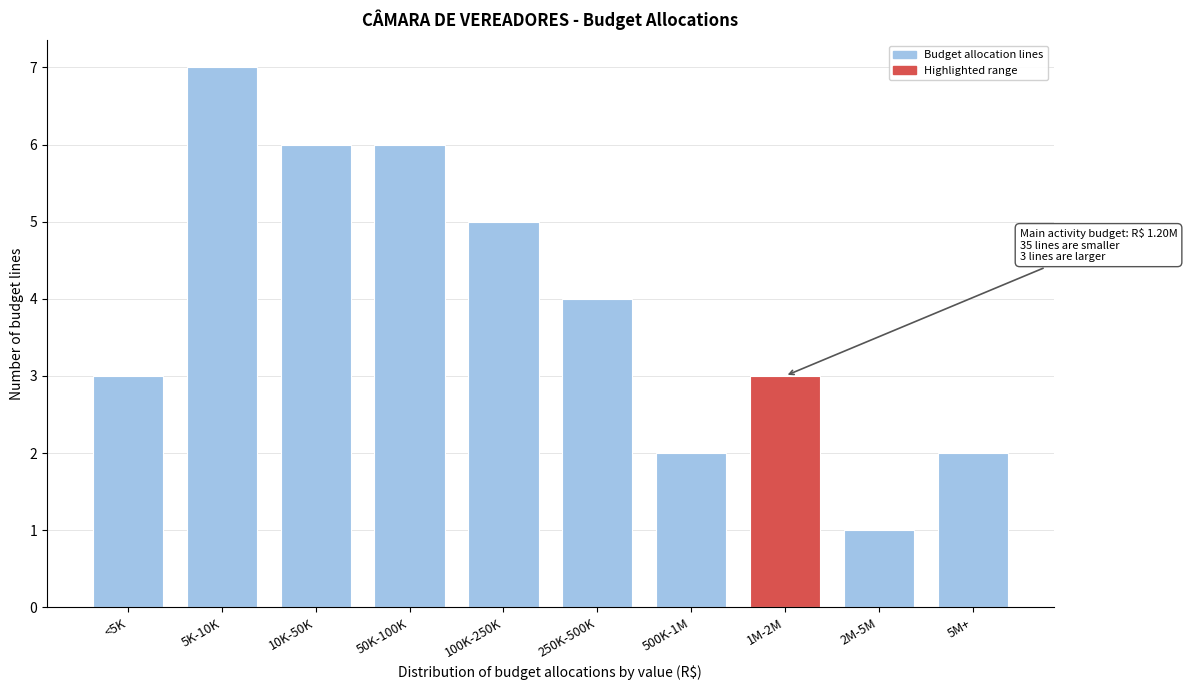

Reading left to right, transcribe all the data shown in this chart.

<5K=3	5K-10K=7	10K-50K=6	50K-100K=6	100K-250K=5	250K-500K=4	500K-1M=2	1M-2M=3	2M-5M=1	5M+=2